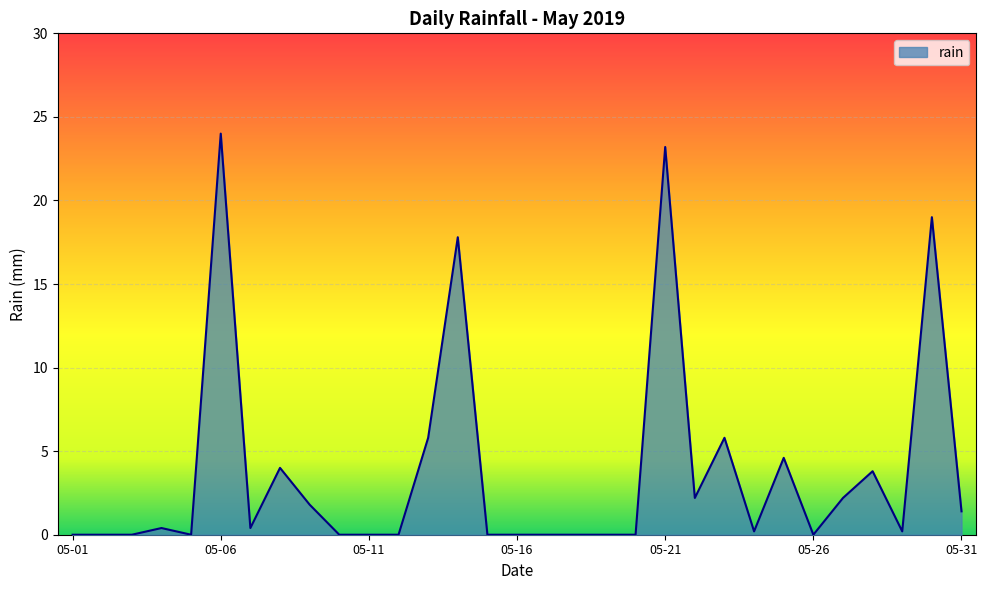

Does the chart have visible grid lines?

Yes